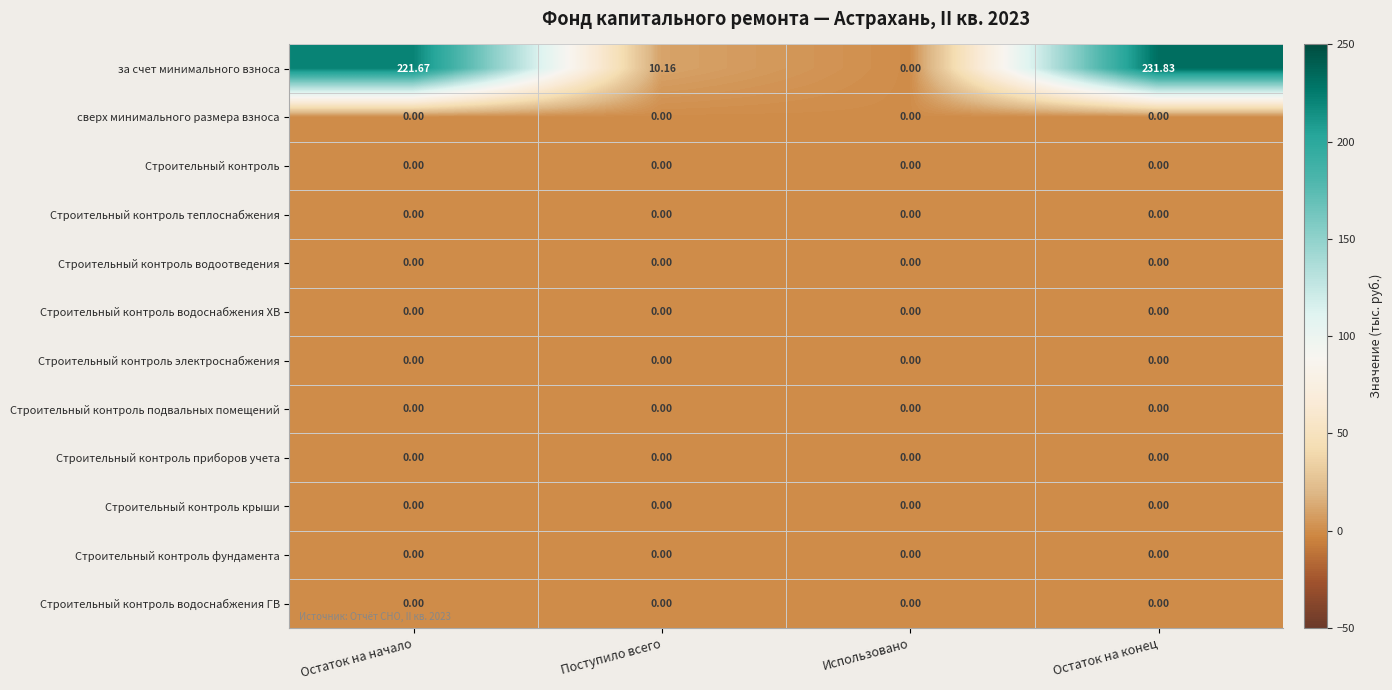

Which series has the largest total across all categories?

за счет минимального взноса